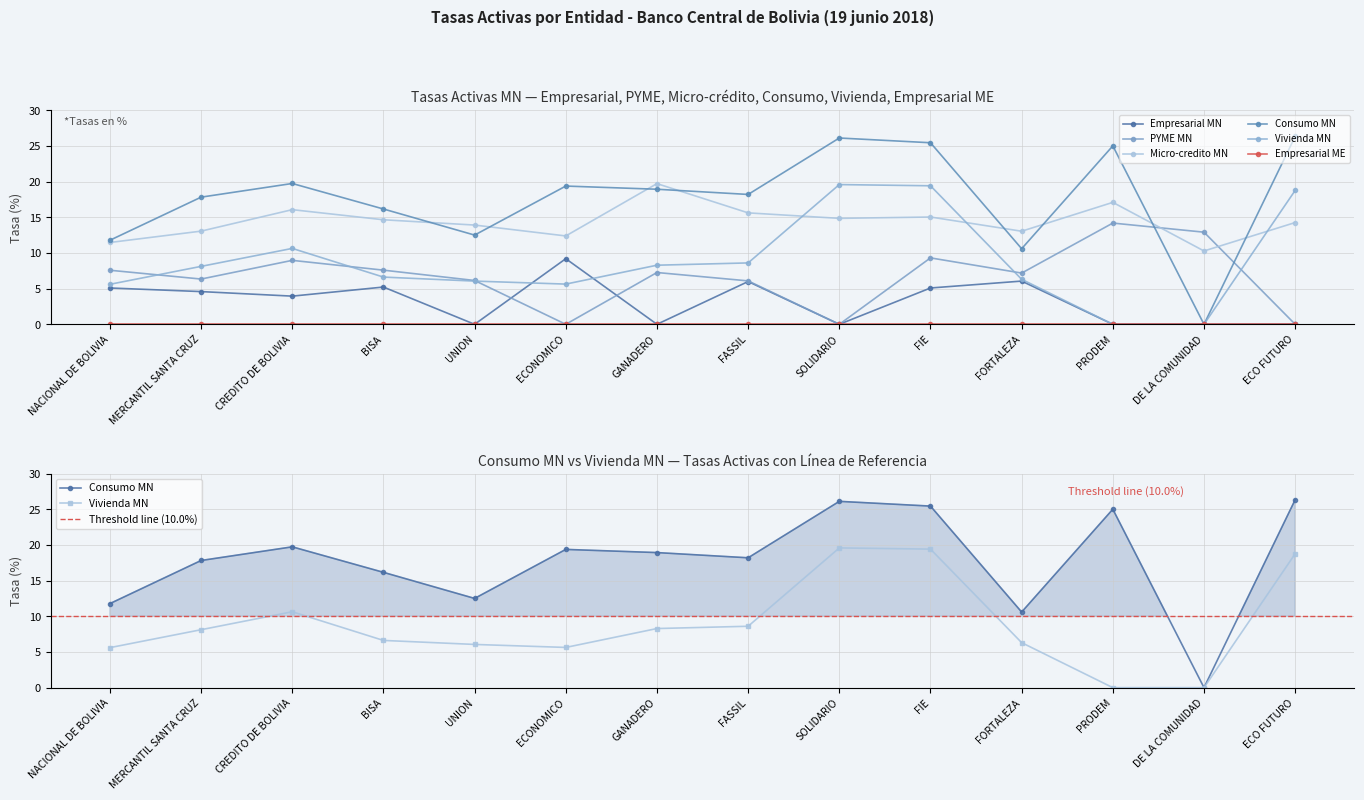

True or false: Empresarial MN and Consumo MN cross at least once.

False